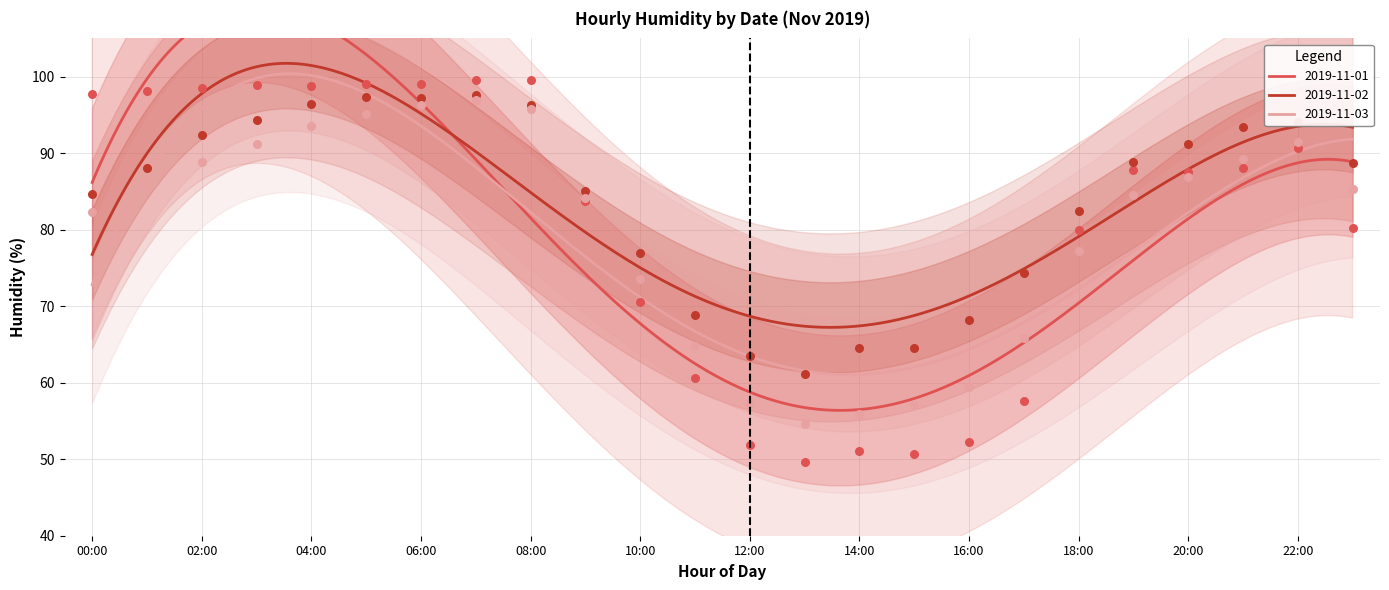

What are all the series names shown in the legend?

2019-11-01, 2019-11-02, 2019-11-03